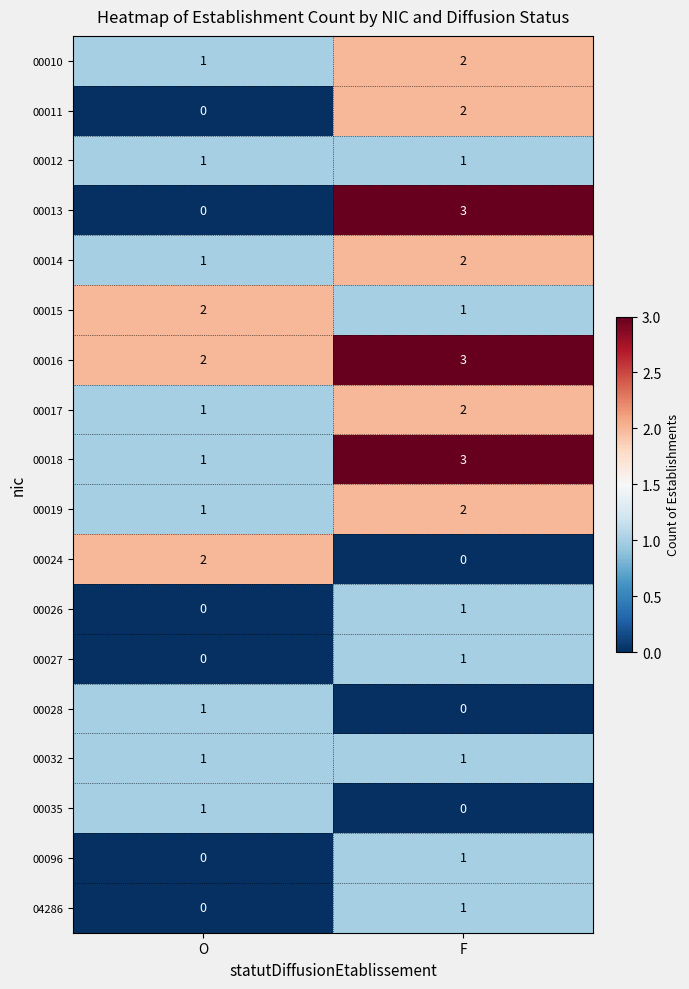

Which series has the largest total across all categories?

00016